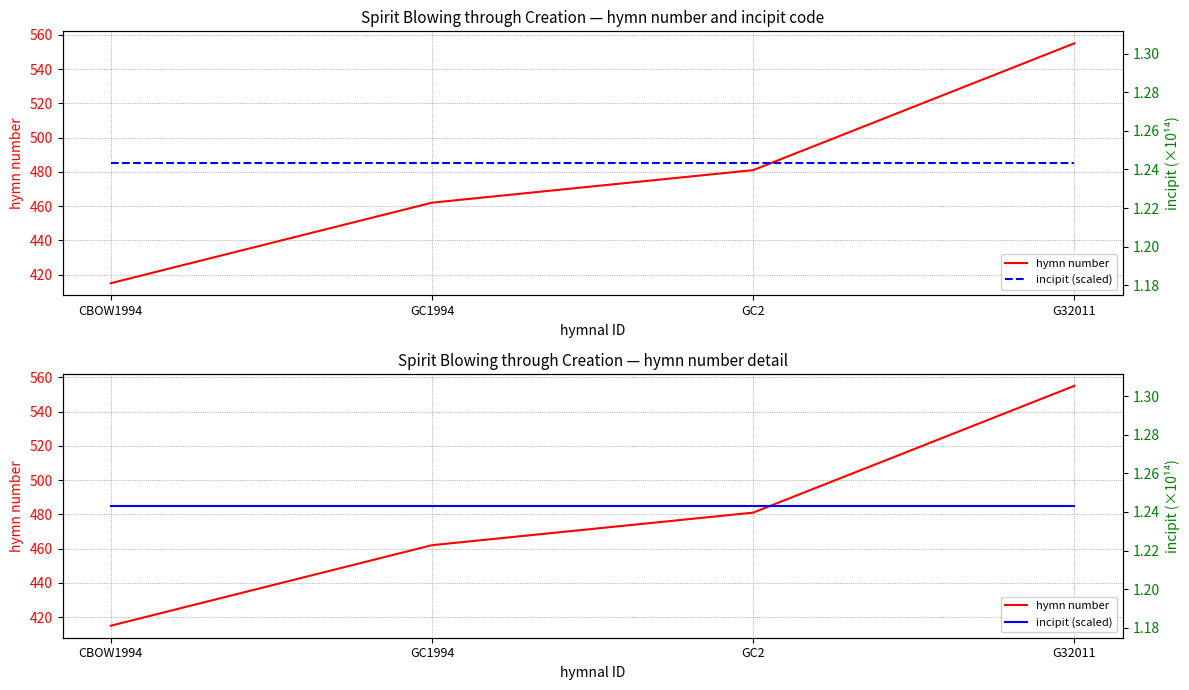

True or false: incipit (scaled) and hymn number intersect in this chart.

False